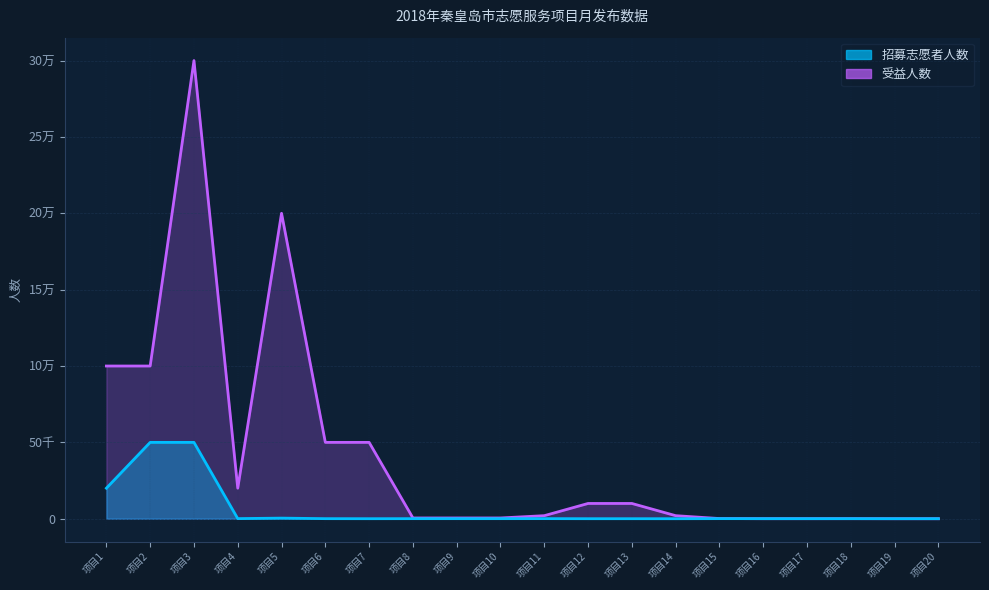

Which series has the largest total across all categories?

受益人数